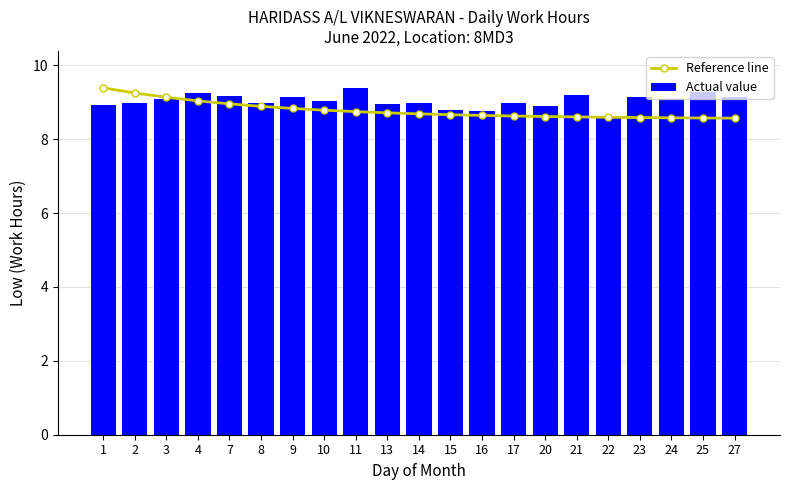

At which label is Actual value closest to 8?

22